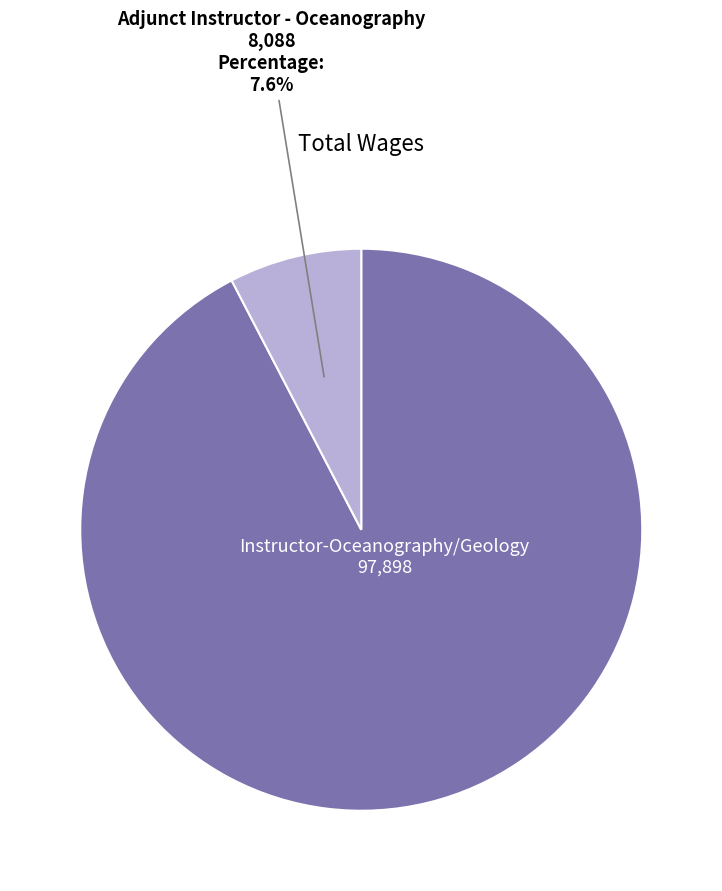

To the nearest percent, what portion does Instructor-Oceanography/Geology represent?

92%